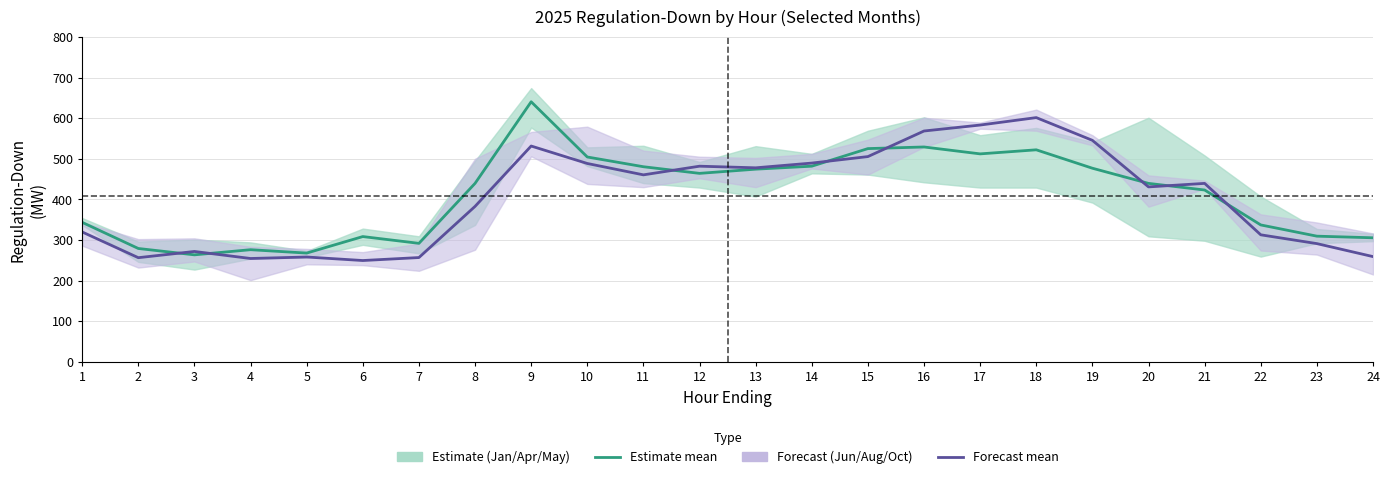

Reading right to left, list all the values displayed in this chart.

Estimate: 305.3	309.3	337.0	423.0	439.3	476.7	522.0	512.0	529.0	525.0	481.7	474.3	464.0	480.3	504.3	640.3	439.3	291.7	308.3	267.7	276.0	263.3	279.0	343.3
Forecast: 259.0	291.0	312.7	439.3	430.7	545.3	601.3	583.0	568.3	505.3	489.3	477.7	481.7	460.3	488.3	531.3	382.7	256.7	249.3	258.0	254.3	271.7	256.3	319.7